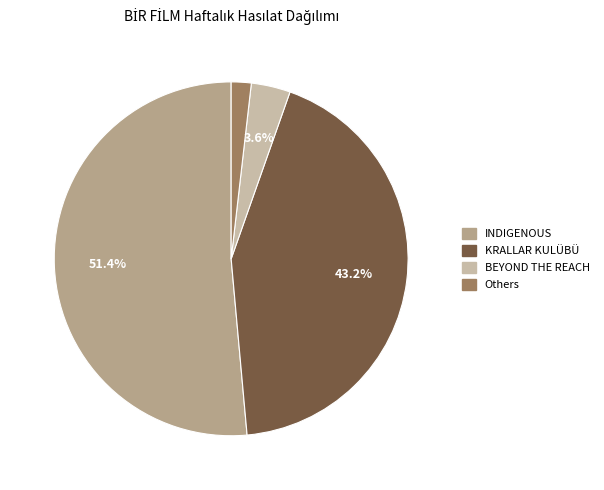

Is there a majority slice in this chart?

Yes